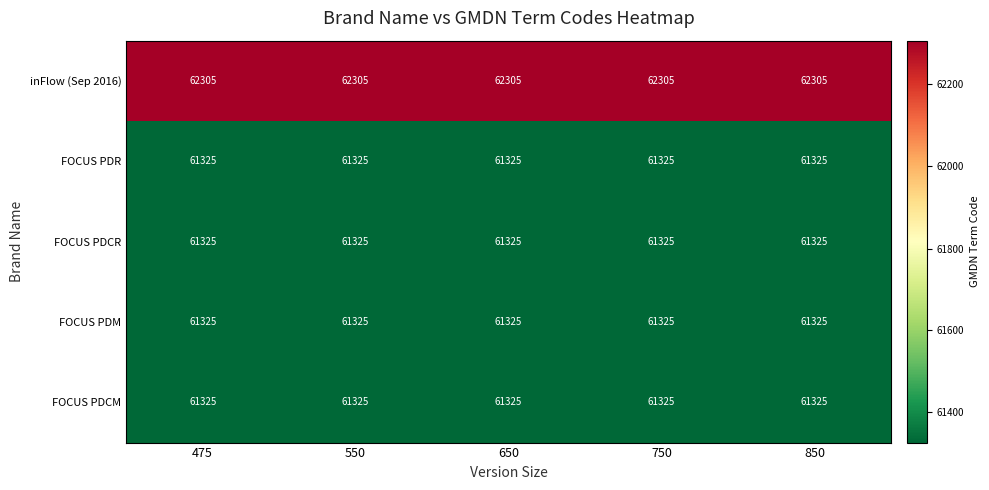

How many data points does each series have?

5